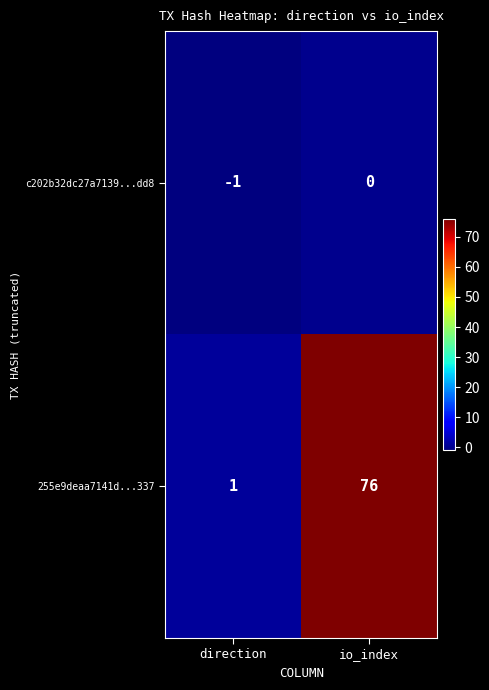

Which category has the lowest value across all series?

direction